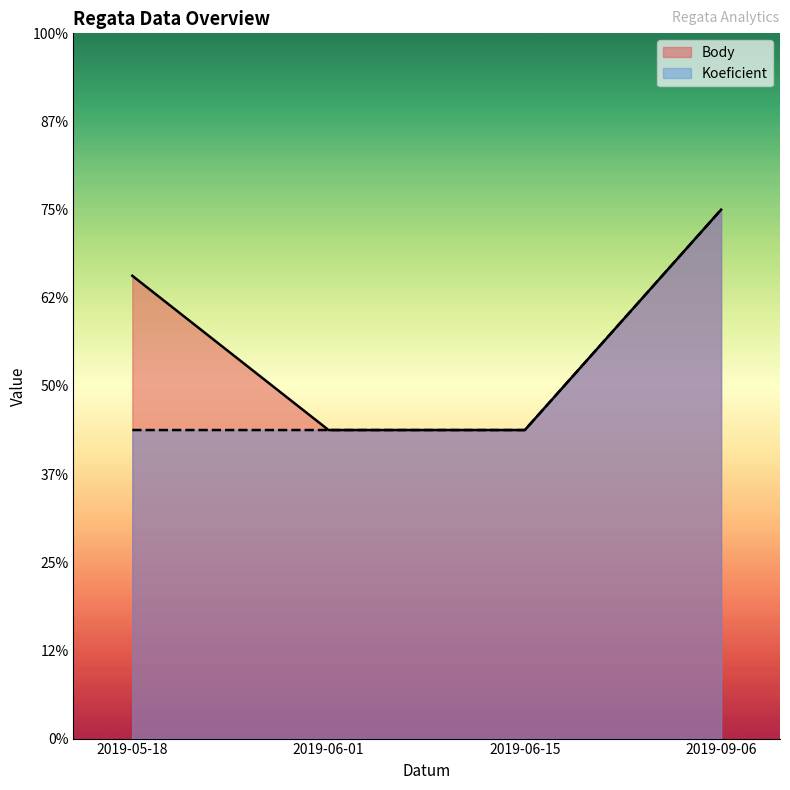

Which series has the largest range (max minus min)?

Body